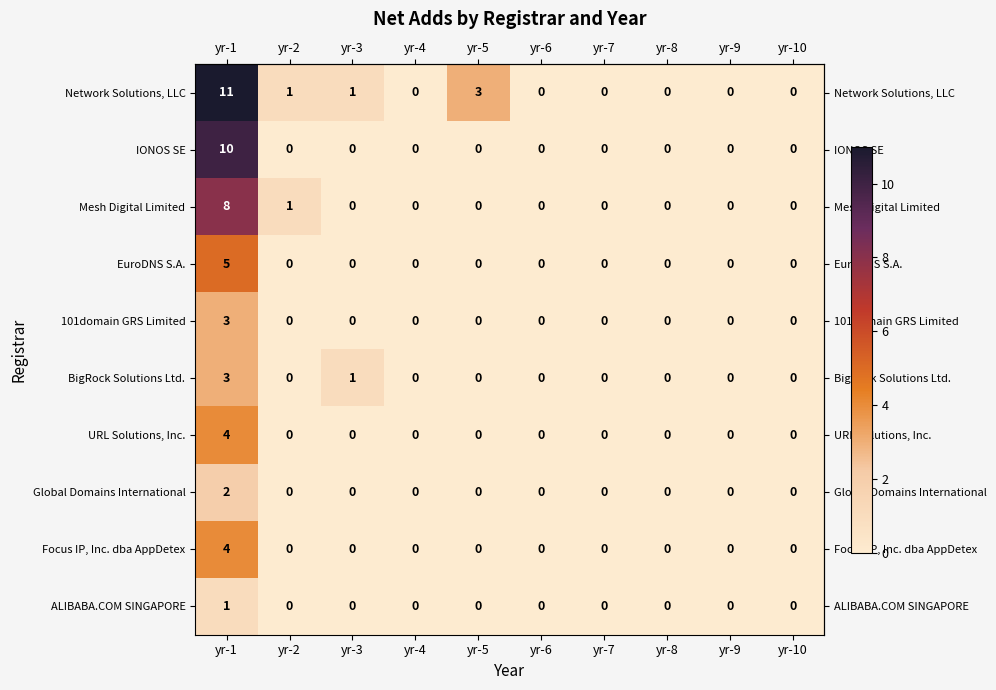

At which category is the sum across all series the highest?

yr-1